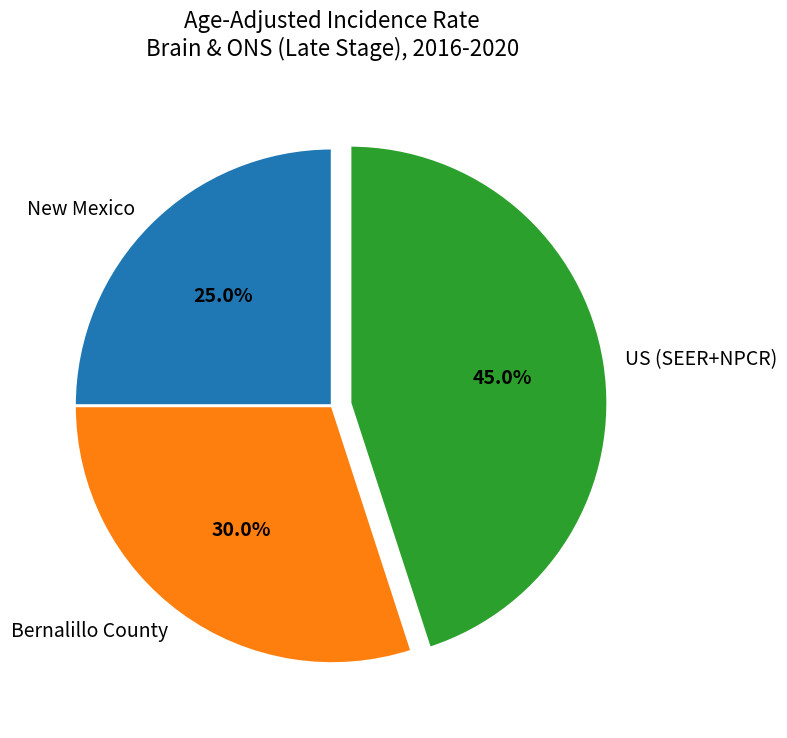

How many segments does this pie chart have?

3